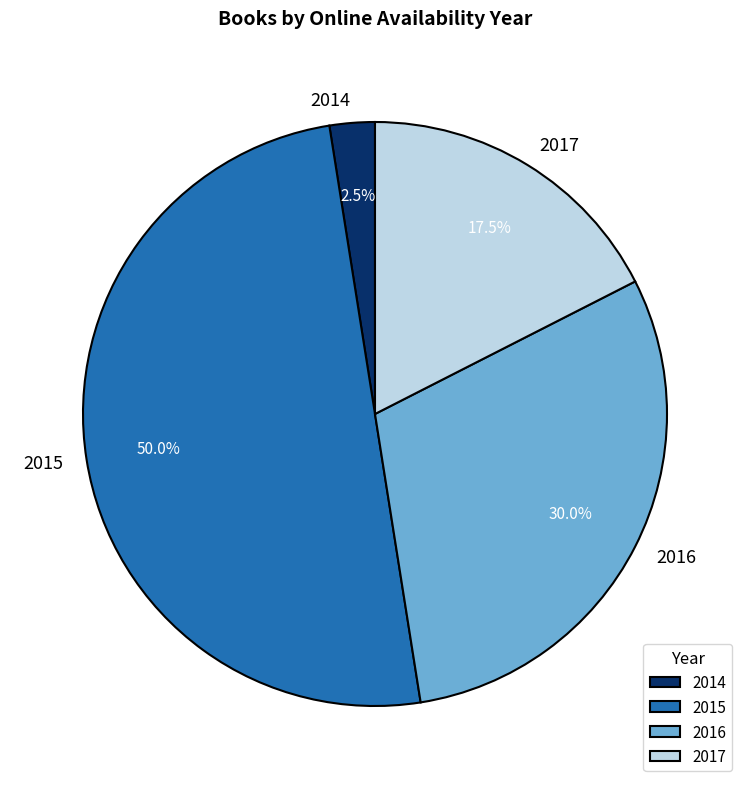

Count the number of slices in the pie.

4